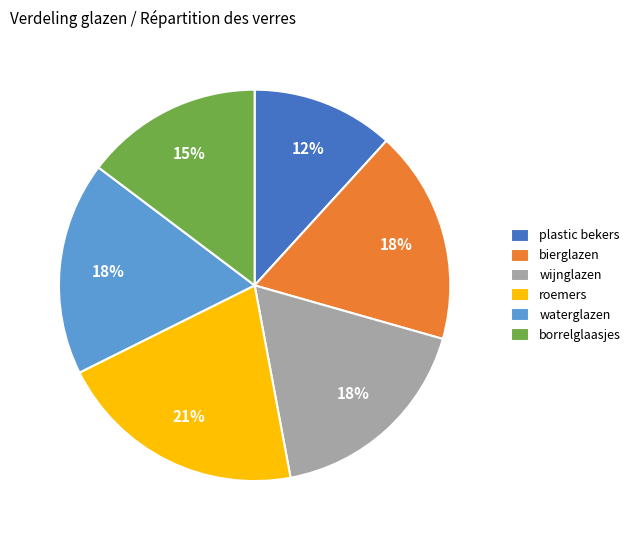

To the nearest percent, what portion does roemers represent?

21%